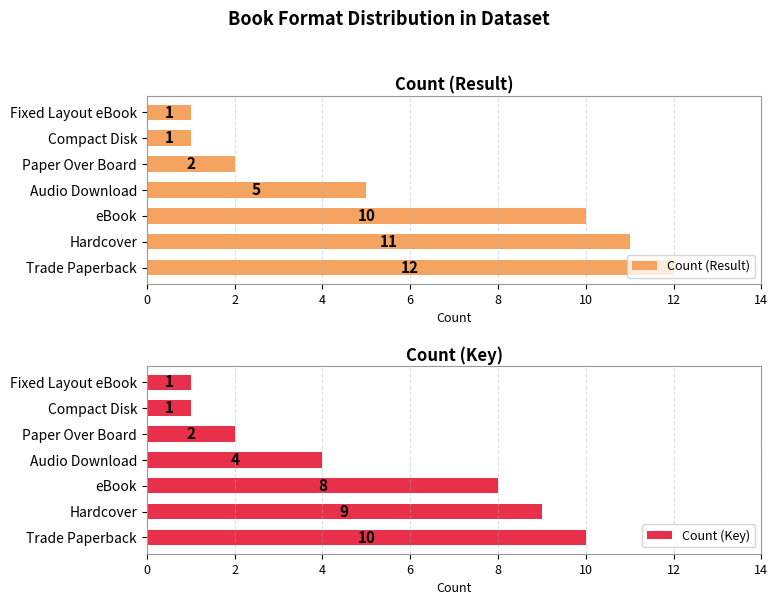

Which series has the widest spread of values?

Count (Result)